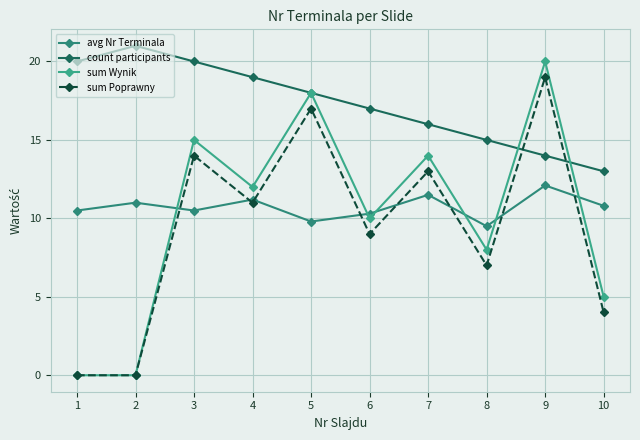

Reading left to right, transcribe all the data shown in this chart.

avg Nr Terminala: 1=10.5	2=11.0	3=10.5	4=11.2	5=9.8	6=10.3	7=11.5	8=9.5	9=12.1	10=10.8
count participants: 1=20.0	2=21.0	3=20.0	4=19.0	5=18.0	6=17.0	7=16.0	8=15.0	9=14.0	10=13.0
sum Wynik: 1=0.0	2=0.0	3=15.0	4=12.0	5=18.0	6=10.0	7=14.0	8=8.0	9=20.0	10=5.0
sum Poprawny: 1=0.0	2=0.0	3=14.0	4=11.0	5=17.0	6=9.0	7=13.0	8=7.0	9=19.0	10=4.0